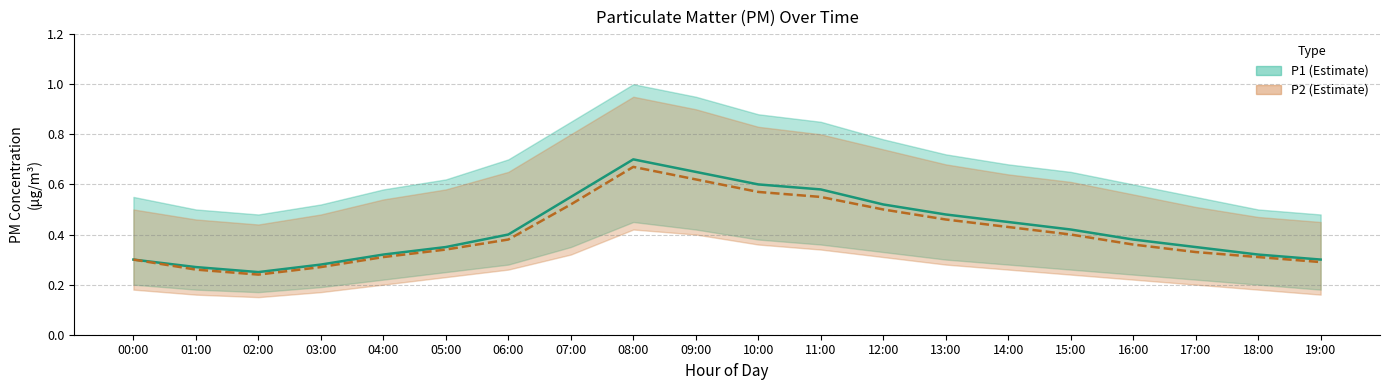

Is it true that P2 equals 0.1 at 10:00?

False